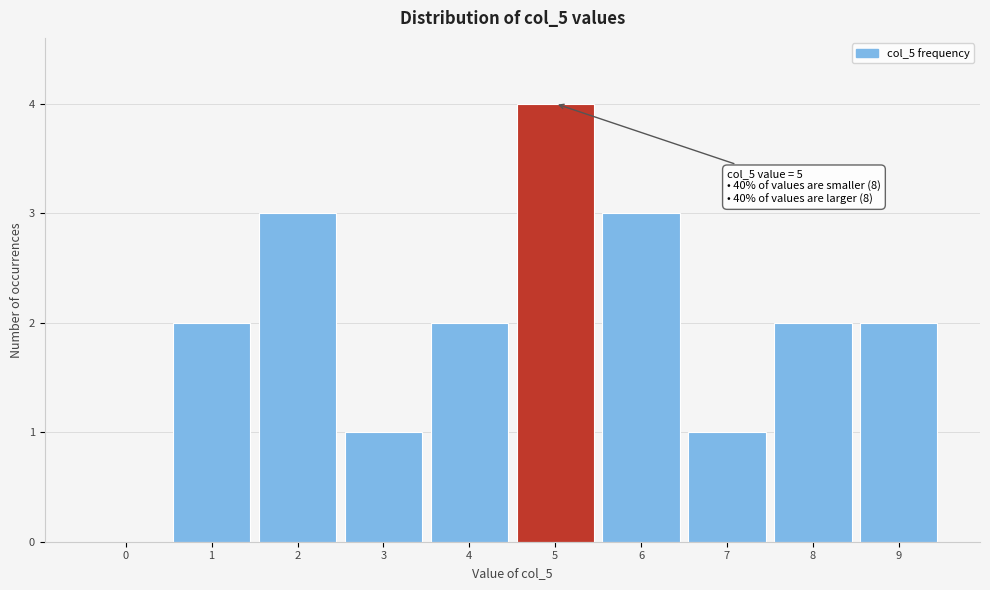

Reading right to left, what are all the values shown in this chart?

9=2	8=2	7=1	6=3	5=4	4=2	3=1	2=3	1=2	0=0